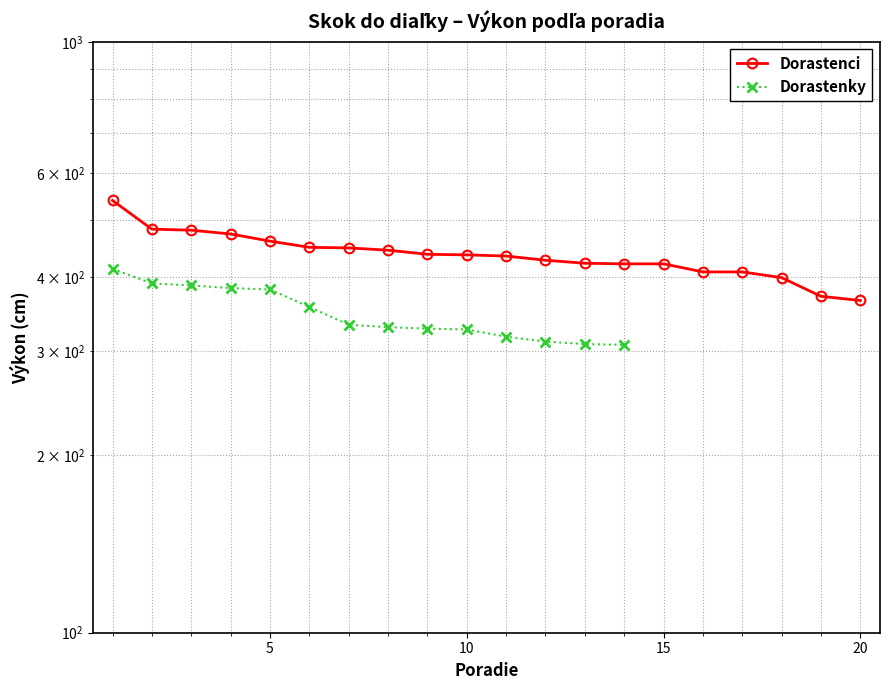

Rank the categories by value from lowest to highest.

20, 19, 18, 16, 17, 14, 15, 13, 12, 11, 10, 9, 8, 7, 6, 5, 4, 3, 2, 1